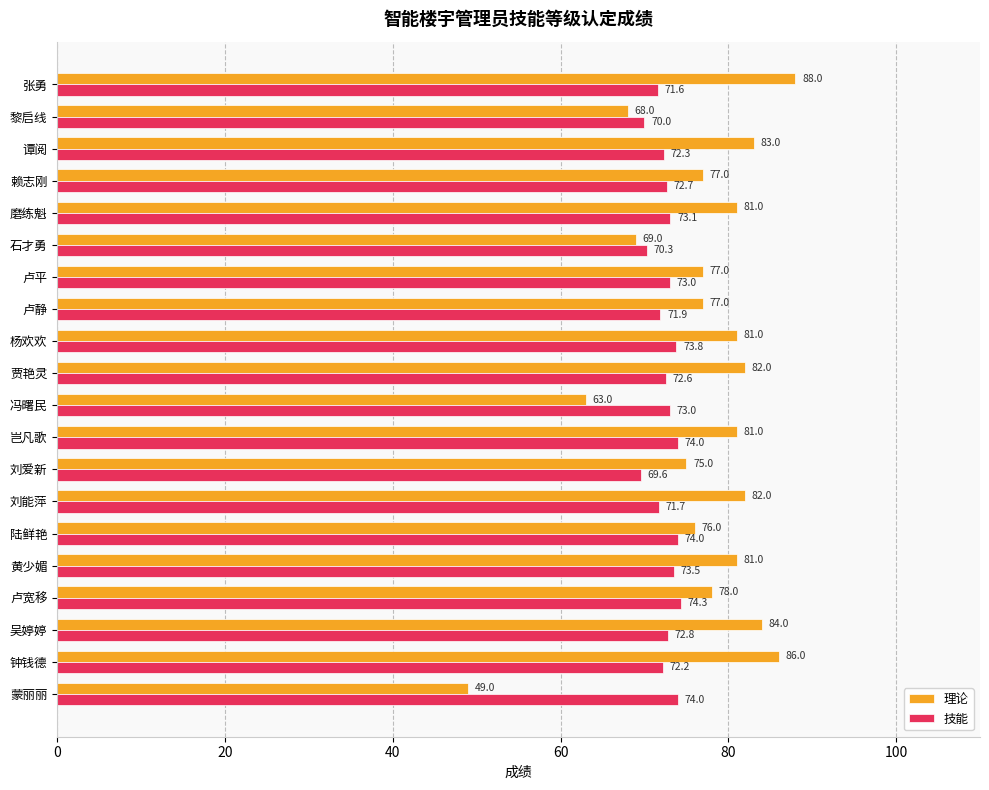

What is the spread (max minus min) of values at 石才勇?

1.3